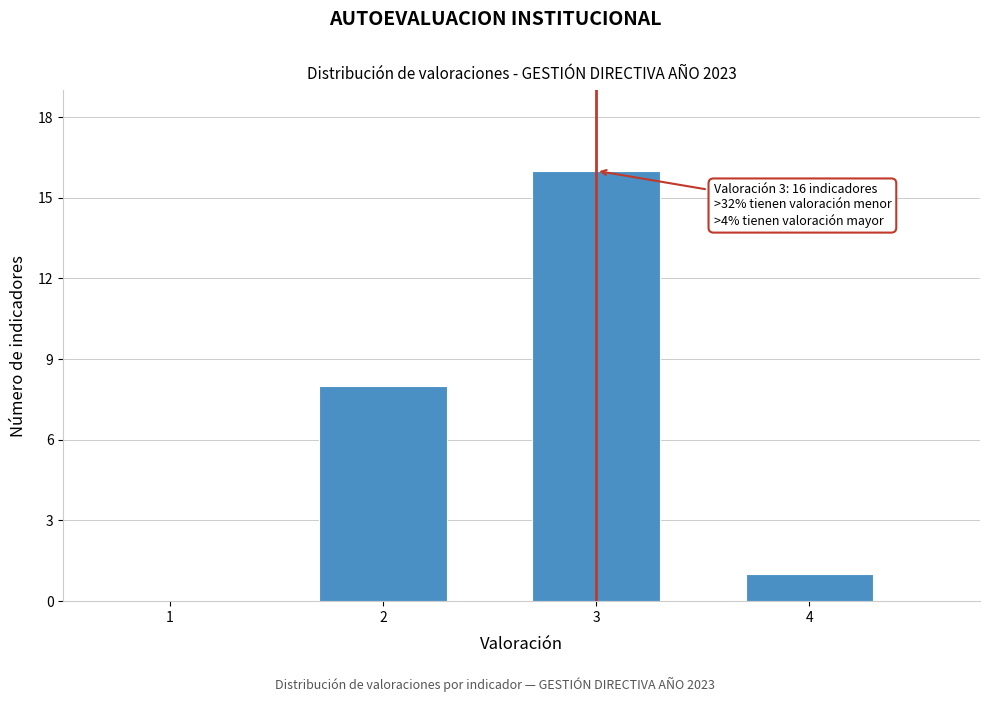

Reading left to right, what are all the values shown in this chart?

1=0	2=8	3=16	4=1